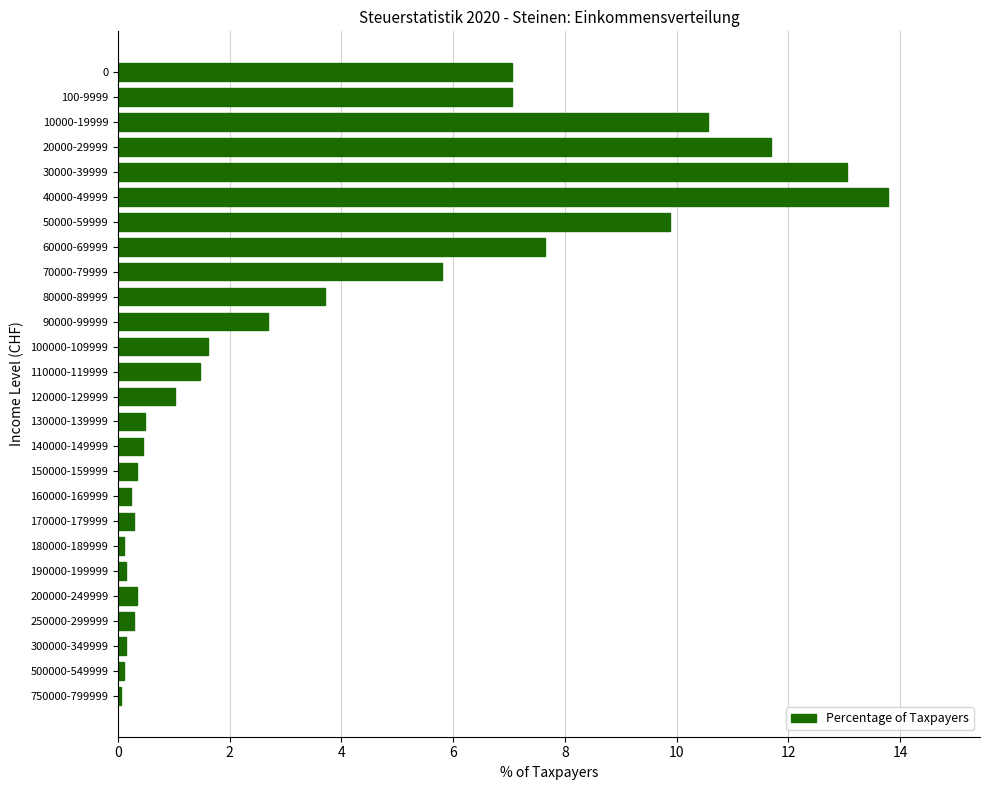

What is the ratio of the value at 10000-19999 to the value at 40000-49999?

0.8